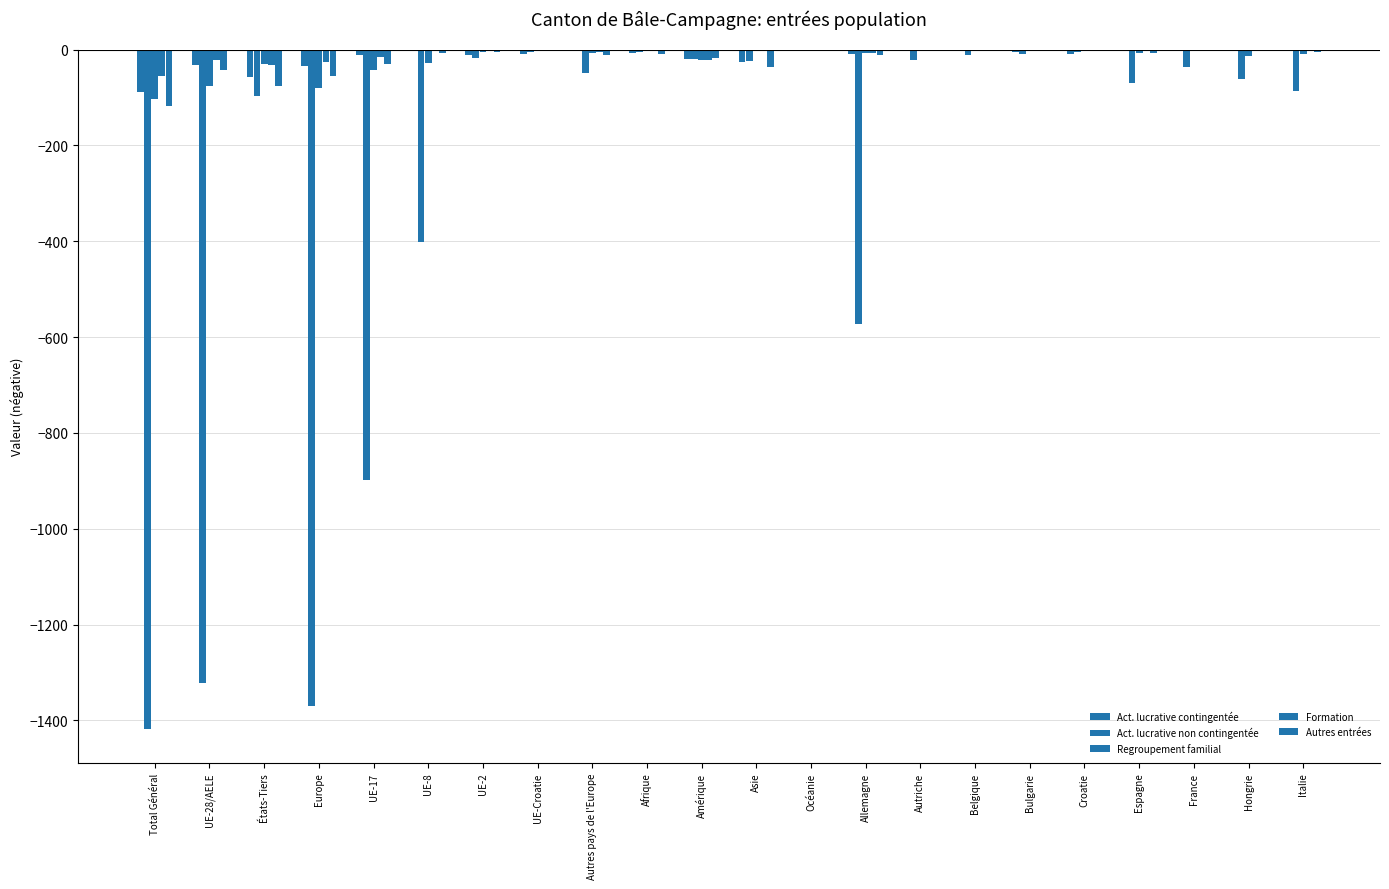

Which category has the lowest value across all series?

Total Général